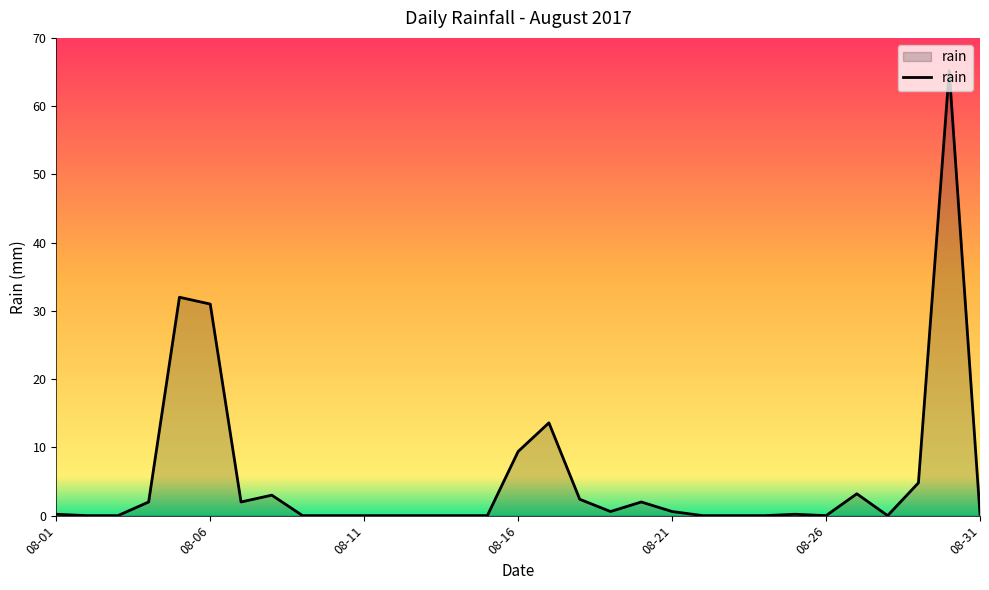

What is the average value?

5.6